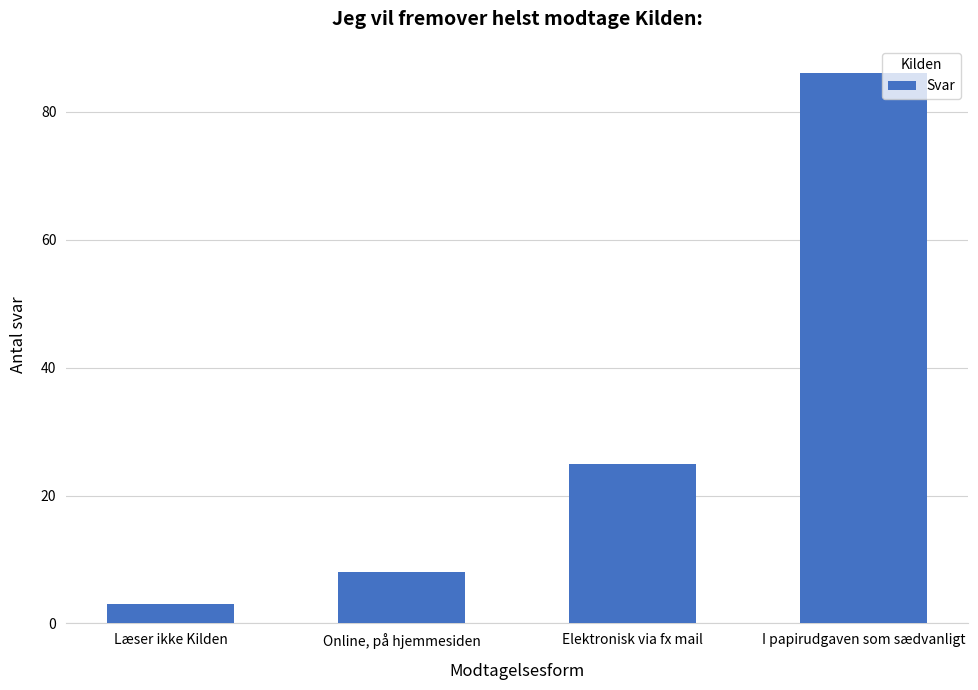

What is the maximum value shown in the chart?

86